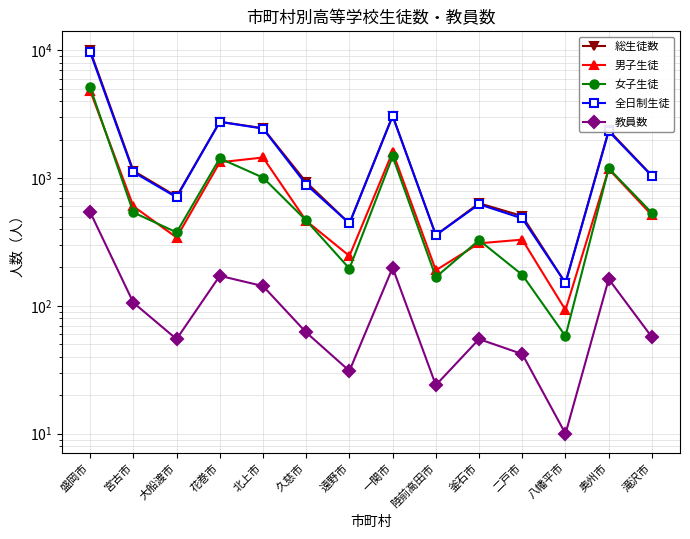

At which label is 教員数 closest to 276?

一関市